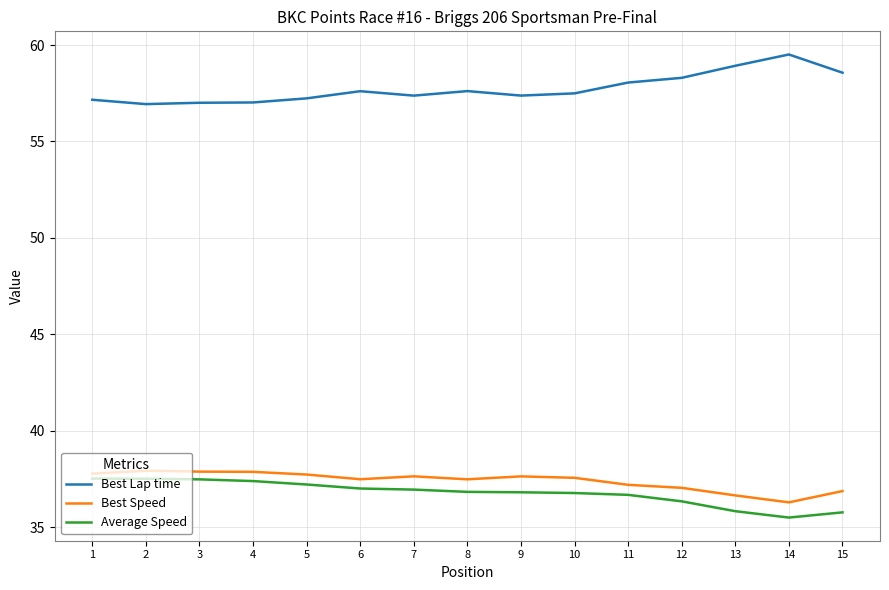

What is the difference between the Average Speed values at 15 and 13?

0.1